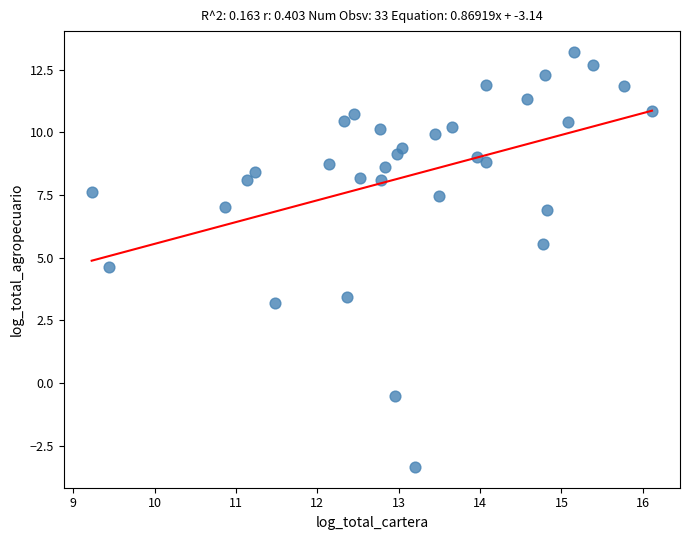

What is the range of X values (max minus min)?

6.9